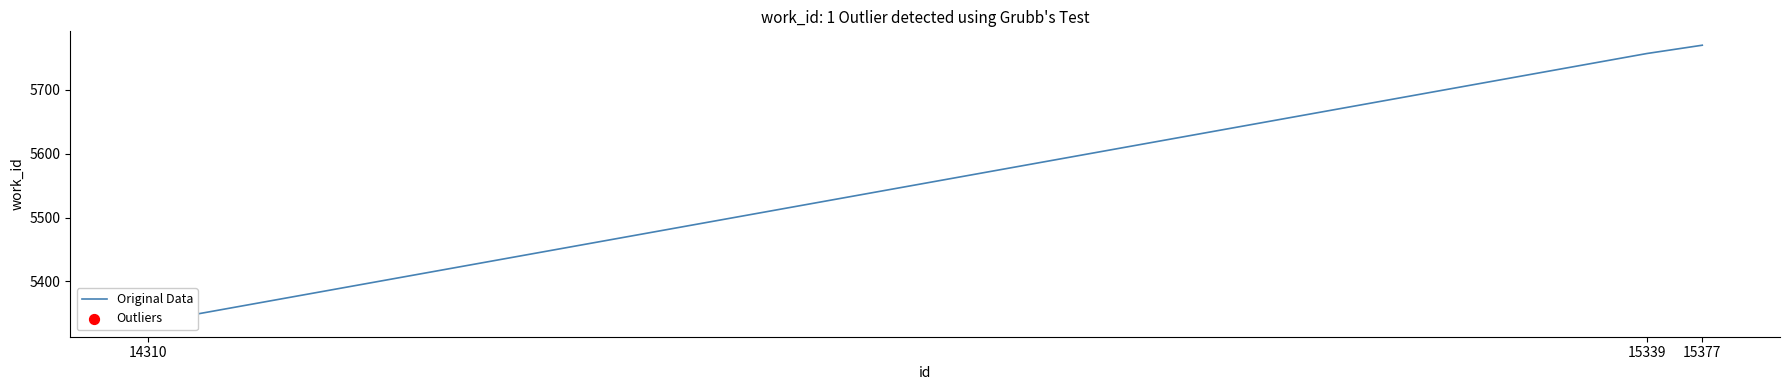

What is the change in value from 14310 to 15377?

+435